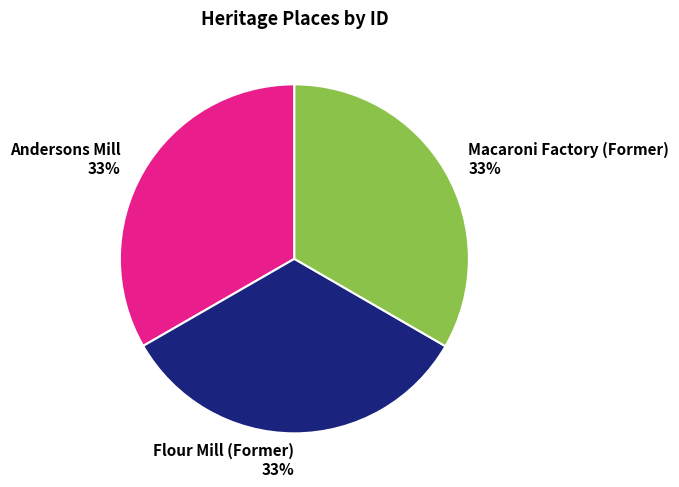

How many segments does this pie chart have?

3